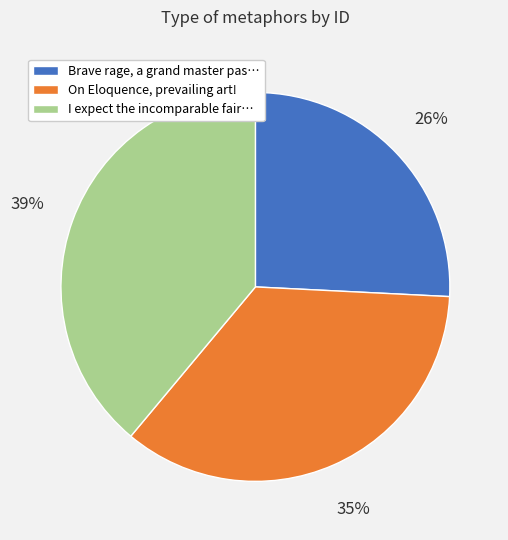

Between Brave rage, a grand master pas… and I expect the incomparable fair…, which is larger?

I expect the incomparable fair…